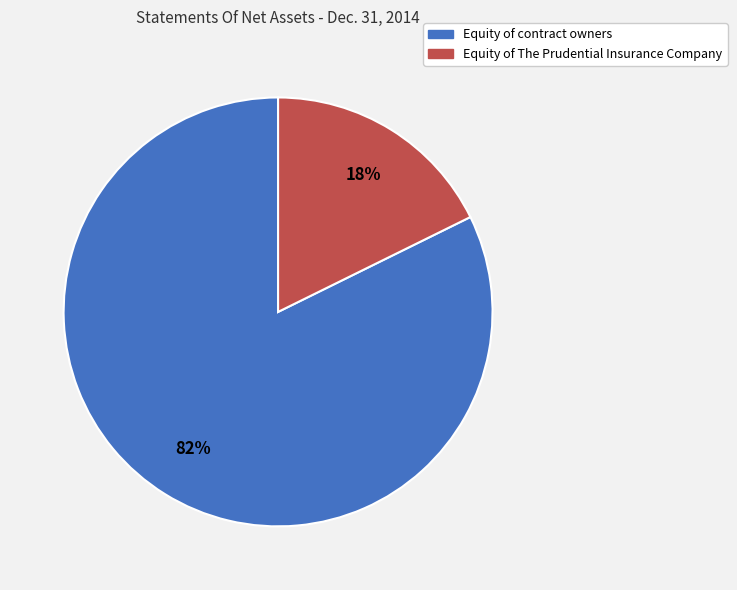

True or false: Equity of contract owners accounts for 70% of the total.

False